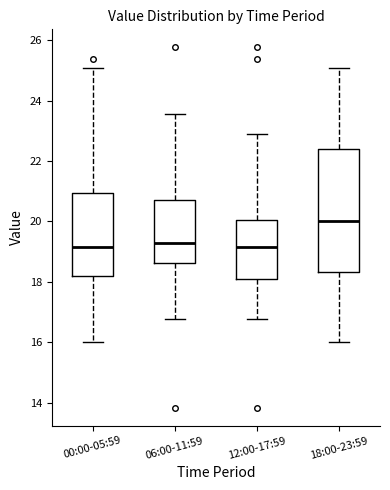

Where is the upper edge of the box for 12:00-17:59 on the y-axis? The values are not printed on the chart, so give them approximately, as read against the axis.

20.0